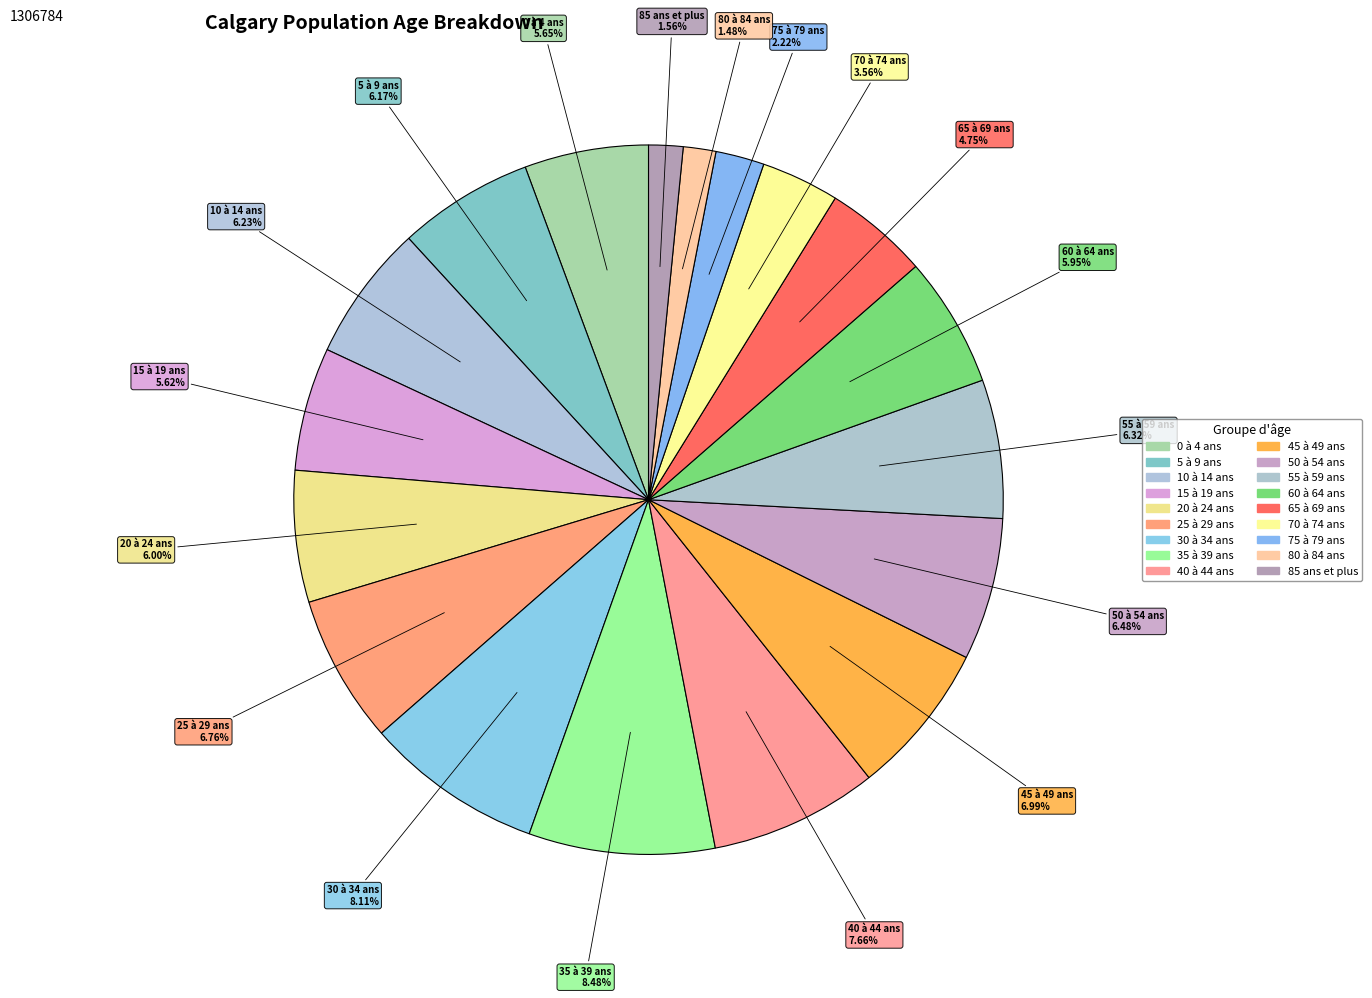

Count the number of slices in the pie.

18